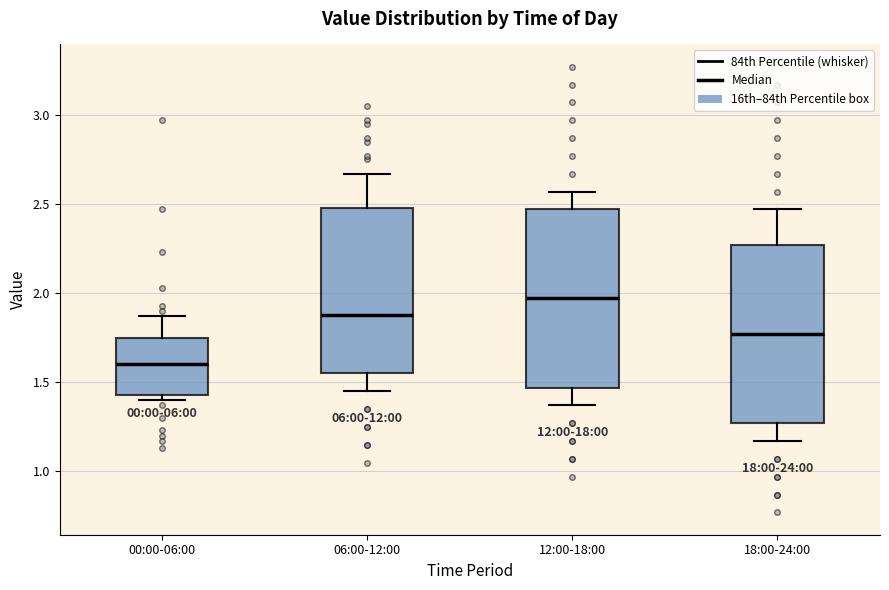

Reading left to right, transcribe this box plot: for each box, give where its median line is, the range the box spans, and where its two whiskers end, as read against the y-axis. The values are not printed on the chart, so give them approximately, as read against the axis.

00:00-06:00: median 1.60, box 1.45 to 1.75, whiskers 1.40 to 1.85
06:00-12:00: median 1.90, box 1.55 to 2.50, whiskers 1.45 to 2.65
12:00-18:00: median 1.95, box 1.45 to 2.45, whiskers 1.35 to 2.55
18:00-24:00: median 1.75, box 1.25 to 2.25, whiskers 1.15 to 2.45